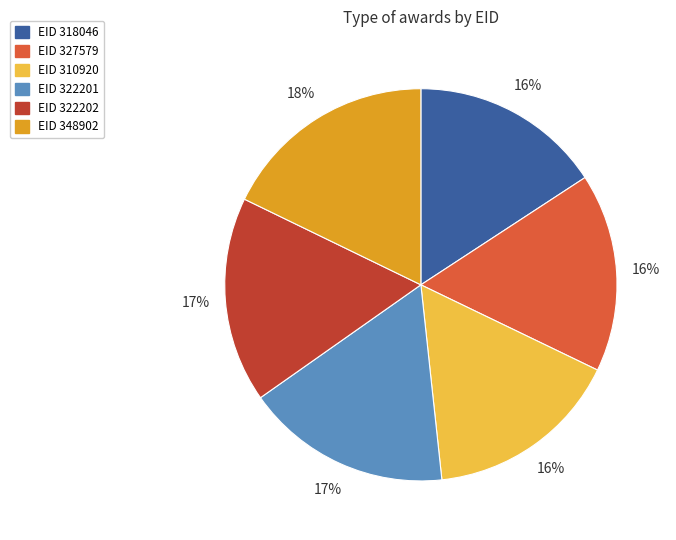

To the nearest percent, what is the difference between the largest and smallest slice percentages?

2%